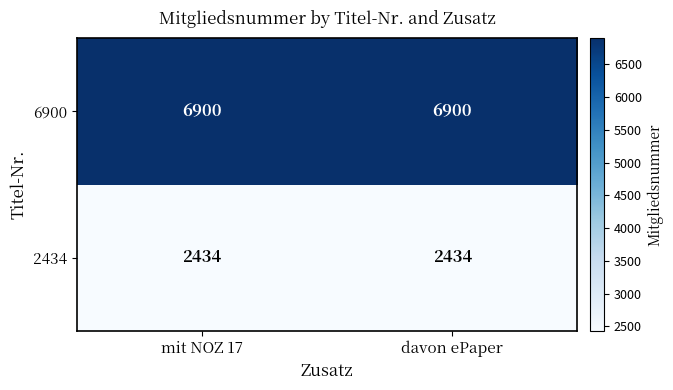

What is the sum of the 6900 values at mit NOZ 17 and davon ePaper?

13800